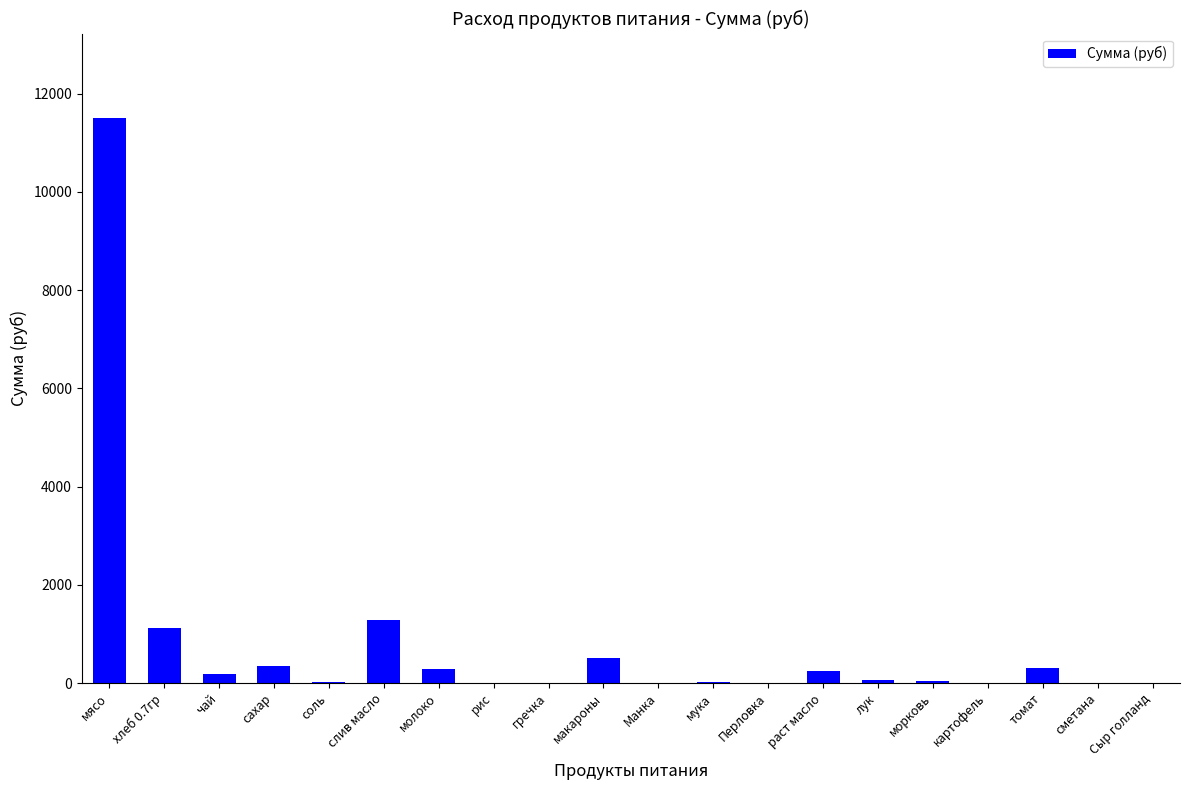

What is the change in value from сахар to Перловка?

-341.3